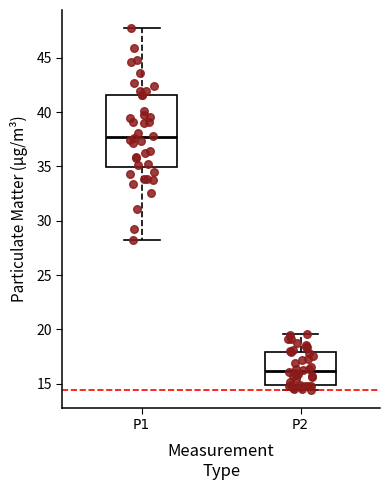

Where does the median line of the box for P1 sit on the y-axis? The values are not printed on the chart, so give them approximately, as read against the axis.

37.5